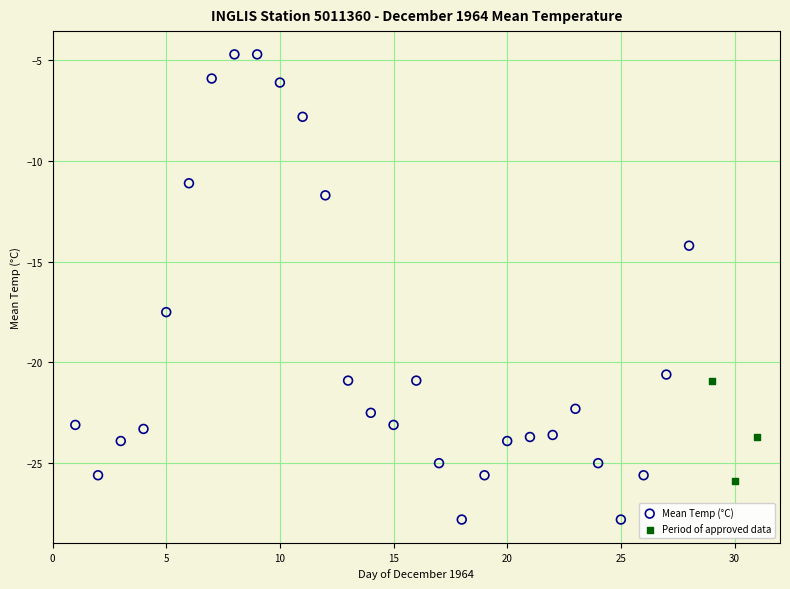

Which series reaches the maximum Y coordinate?

Mean Temp (°C)